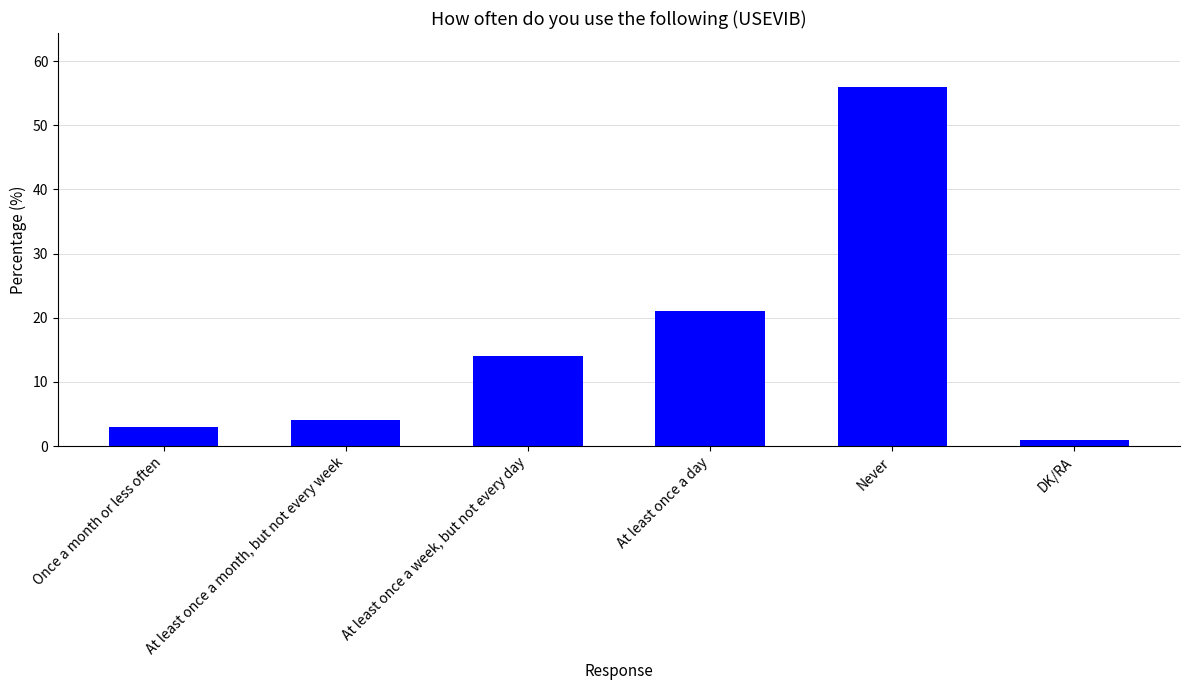

Which has a higher value, DK/RA or At least once a month, but not every week?

At least once a month, but not every week